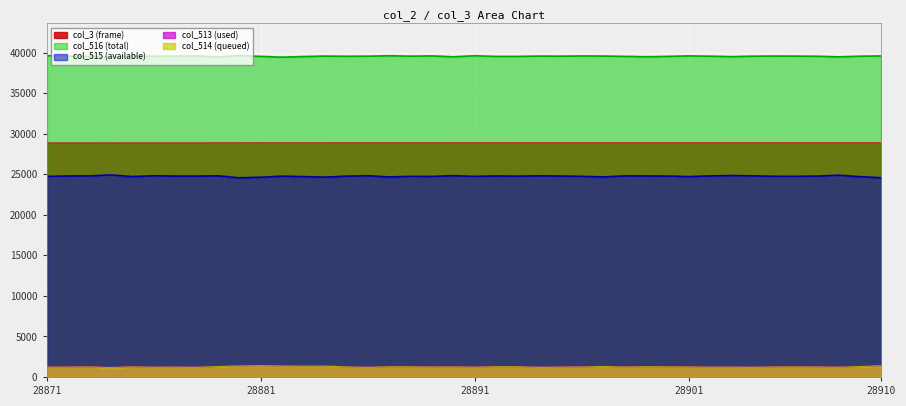

What is the difference between the col_3 values at 28876 and 28892?

16